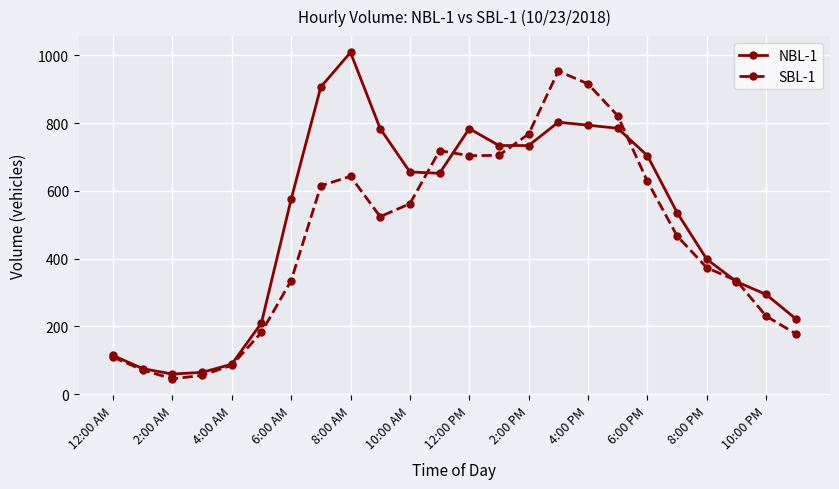

Which series has the largest total across all categories?

NBL-1